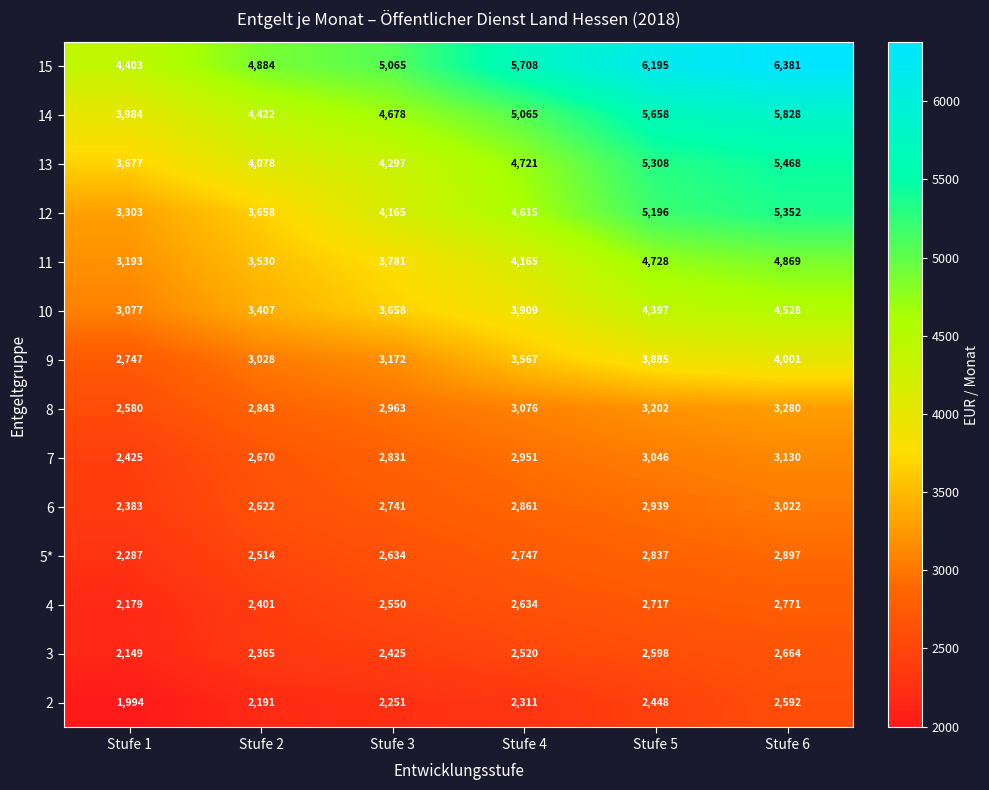

What is the spread (max minus min) of values at Stufe 5?

3747